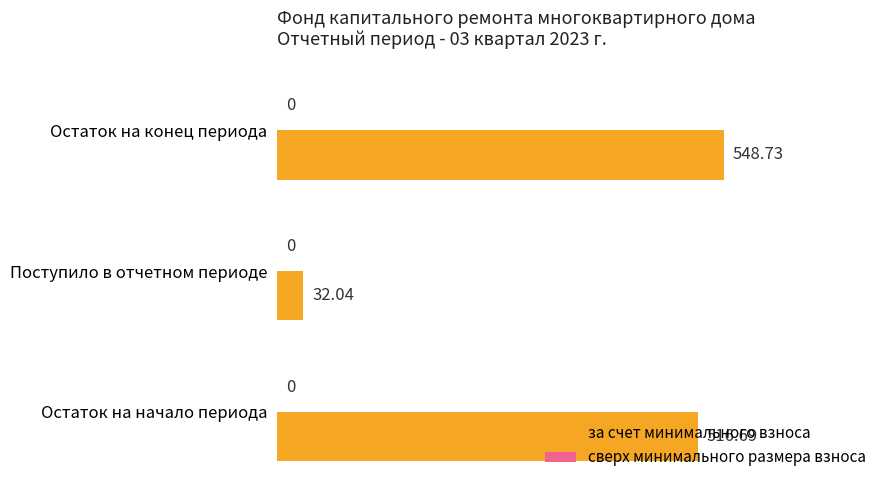

What is the difference between the maximum and second lowest values?

32.0